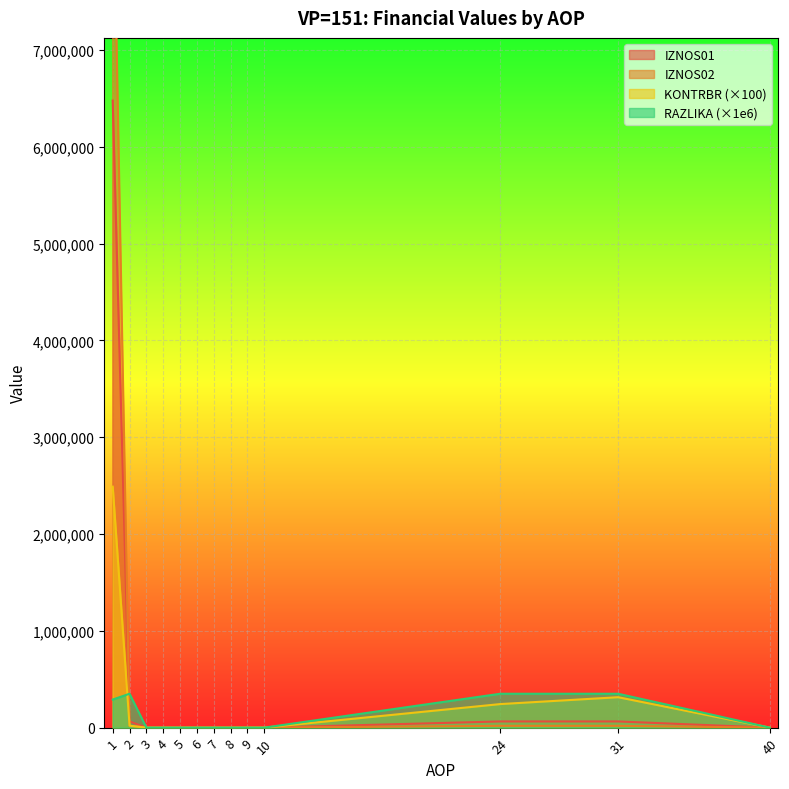

Is the value of RAZLIKA (×1e6) at 24 greater than the value of IZNOS01 at 7?

Yes